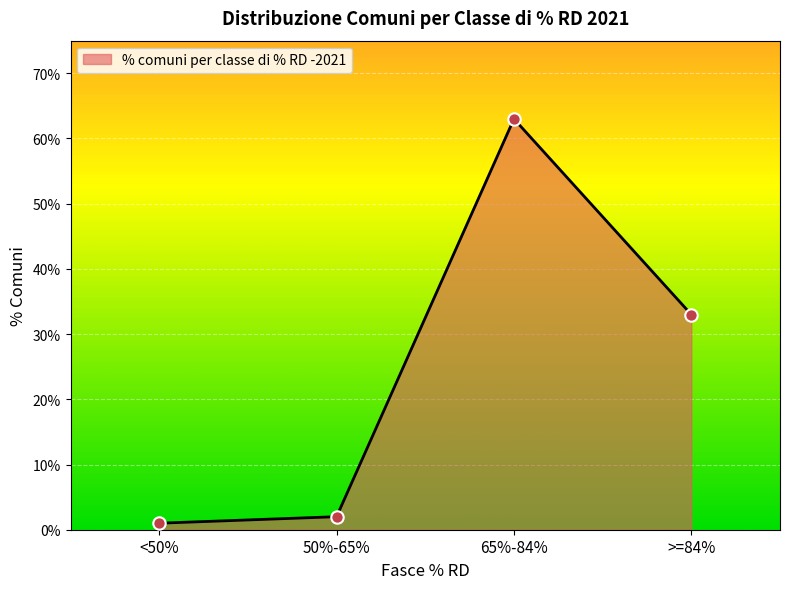

What is the change in value from <50% to 65%-84%?

+62